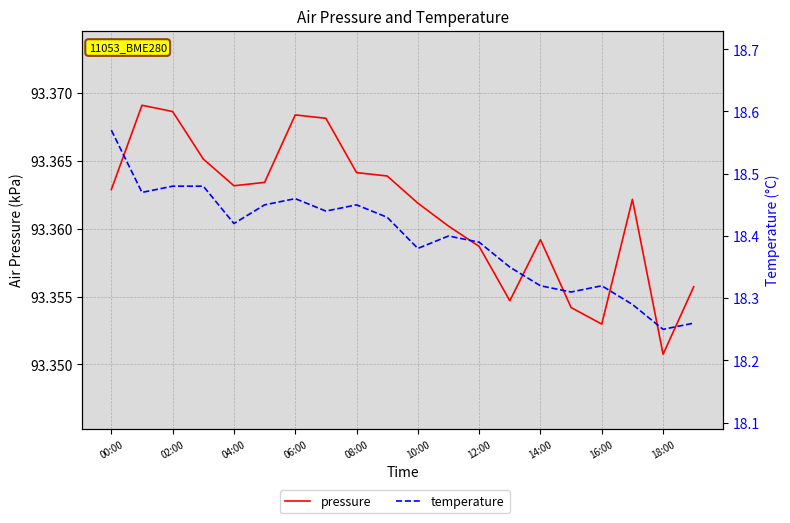

What is the average value of the temperature series?

18.4